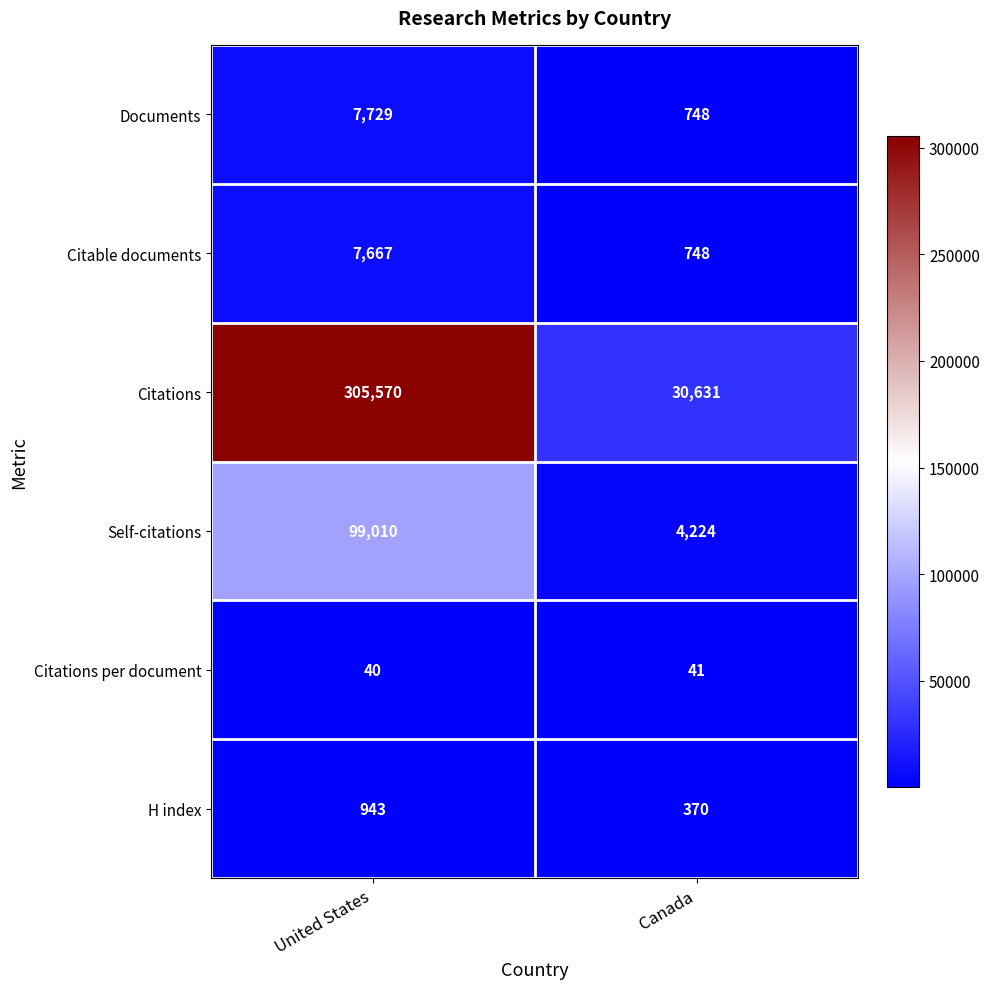

What is the difference between the Self-citations values at United States and Canada?

94786